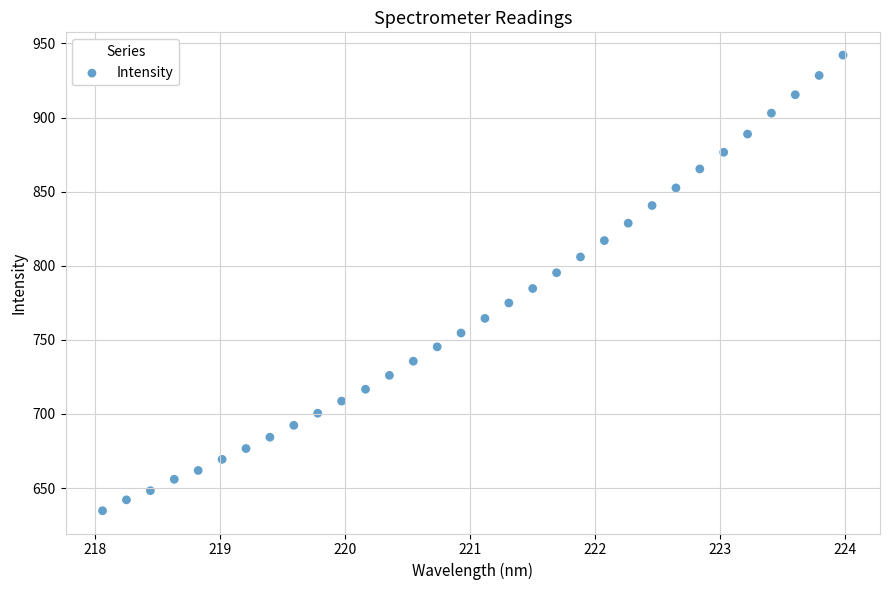

What is the range of Y values (max minus min)?

307.4